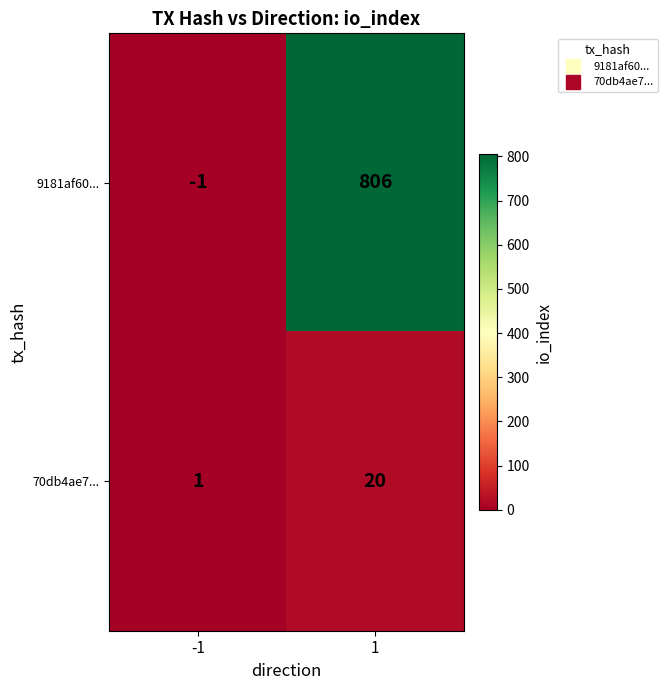

Reading right to left, transcribe all the data shown in this chart.

9181af60...: 806	-1
70db4ae7...: 20	1